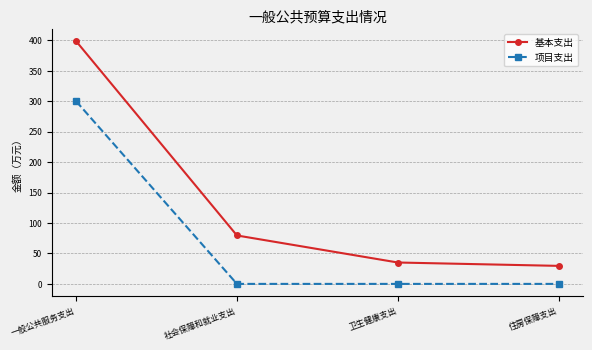

The value of 基本支出 at 一般公共服务支出 is 398.6. True or false?

True